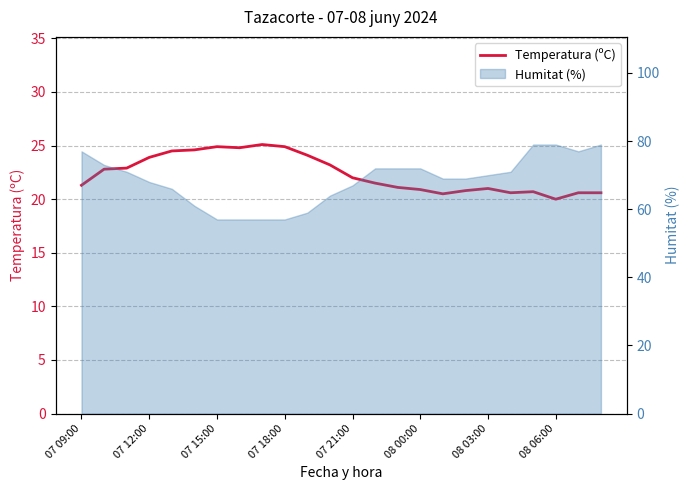

What is the smallest value displayed?

20.0